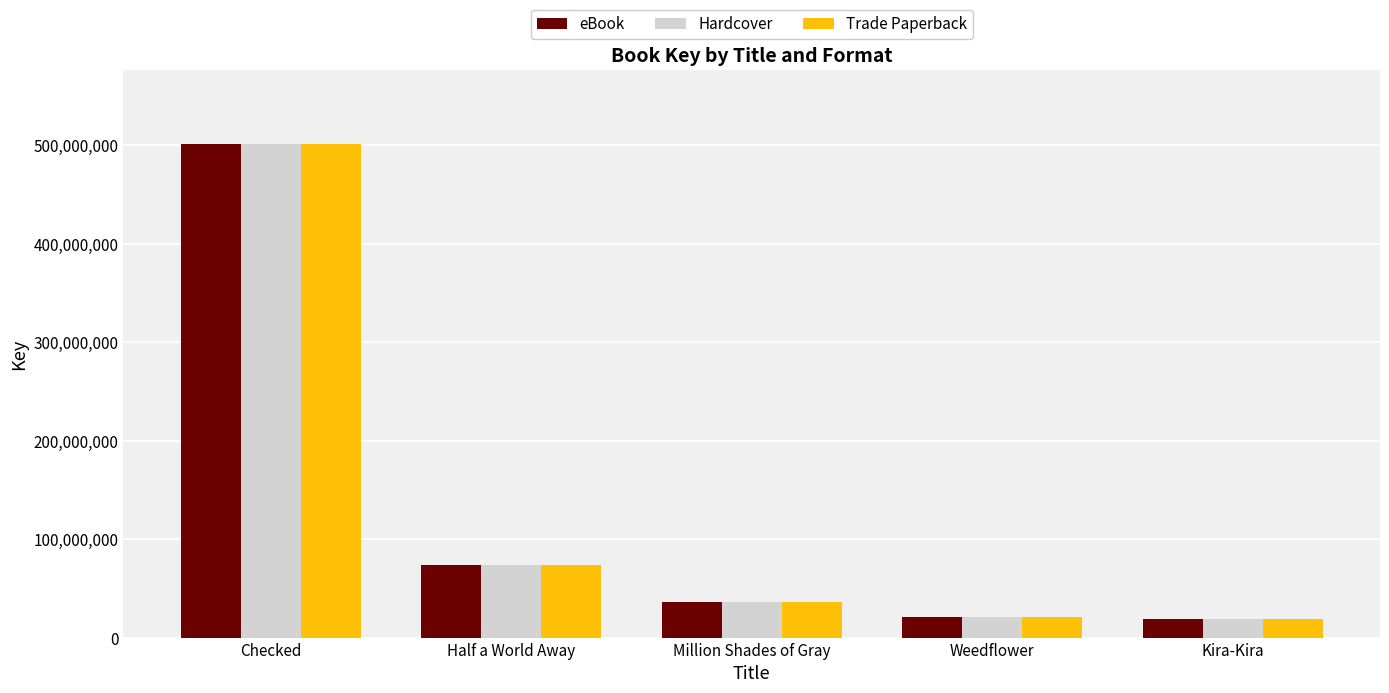

What is the smallest value displayed?

19010668